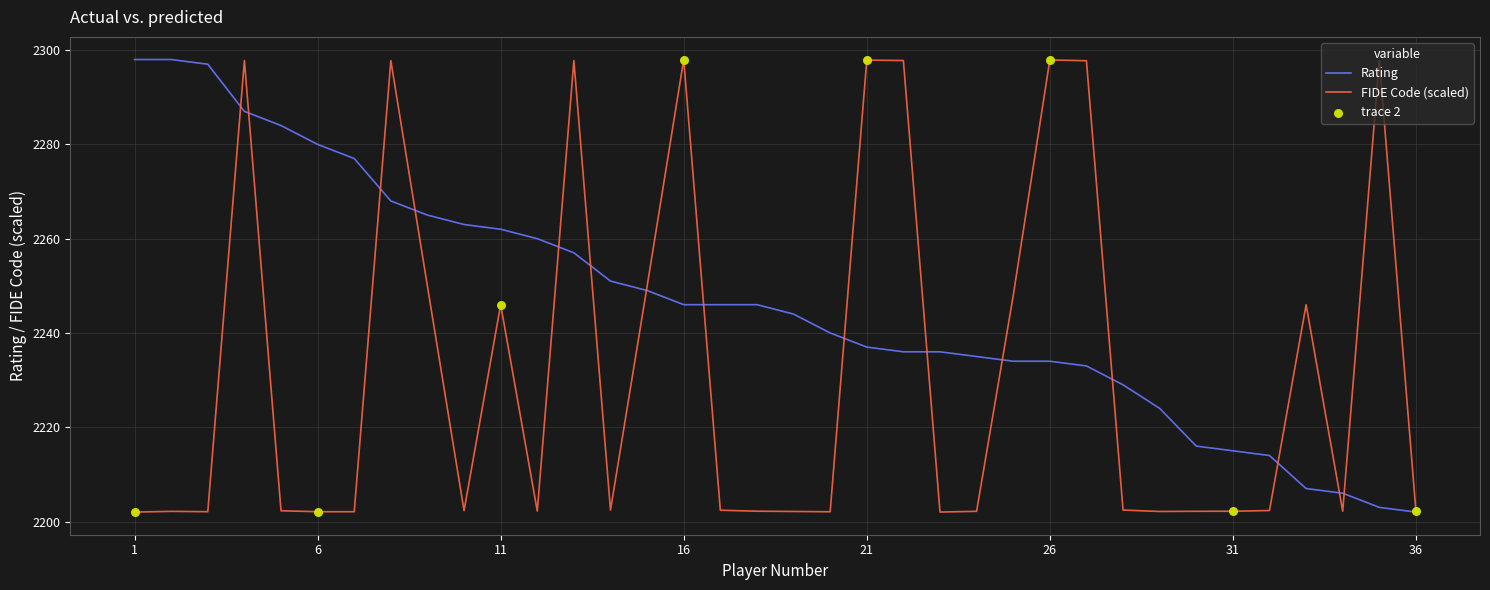

What is the minimum value for Rating?

2202.0